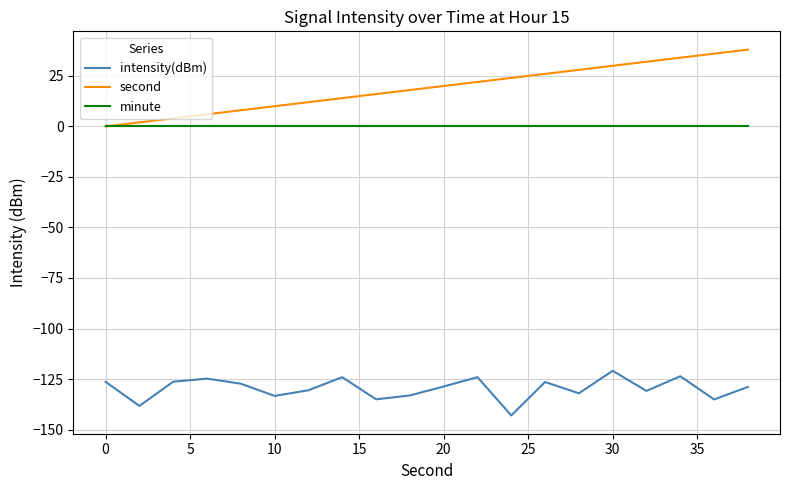

True or false: minute and intensity(dBm) cross at least once.

False